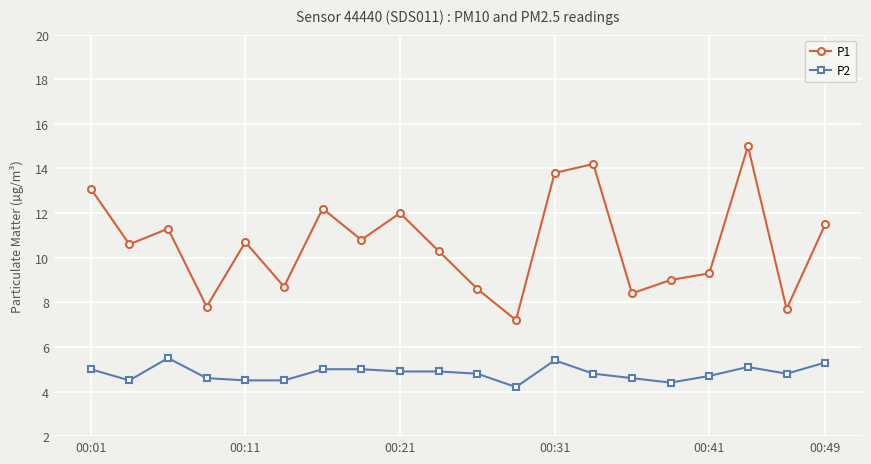

At how many categories does at least one series exceed 6?

20